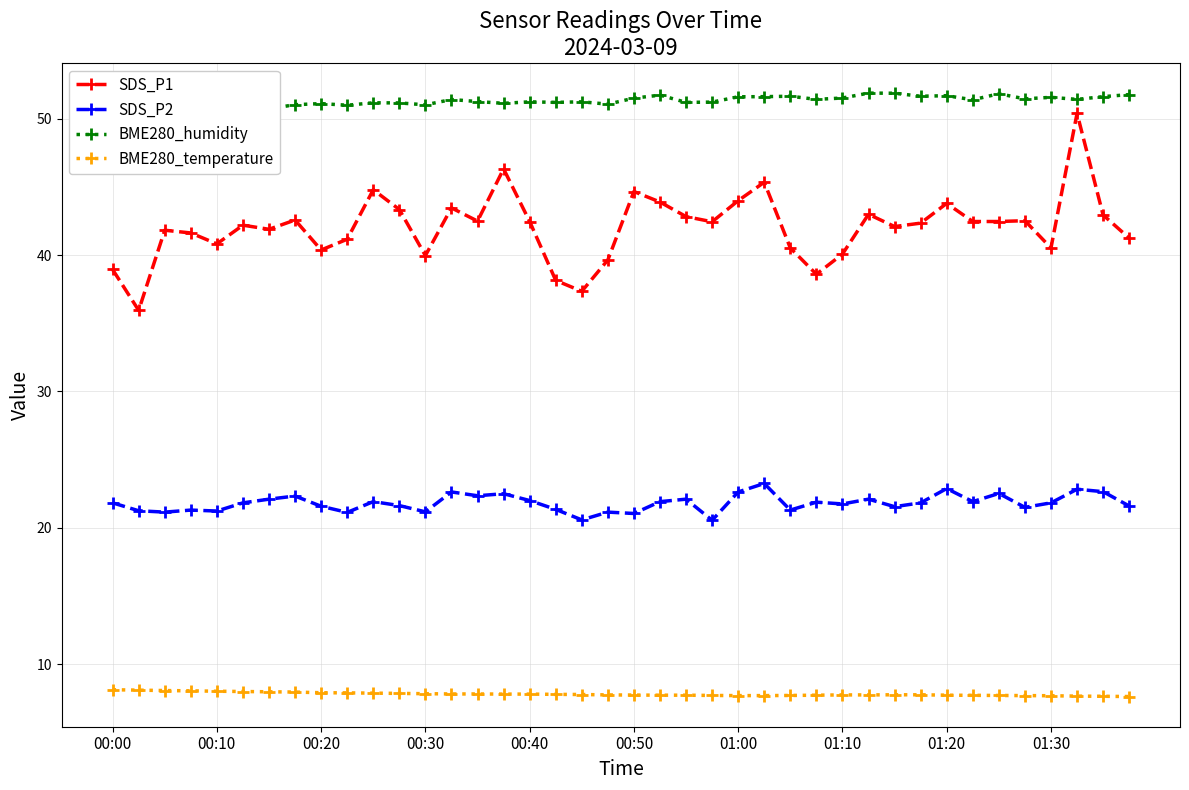

The BME280_humidity series shows 90.3 at 26. True or false?

False